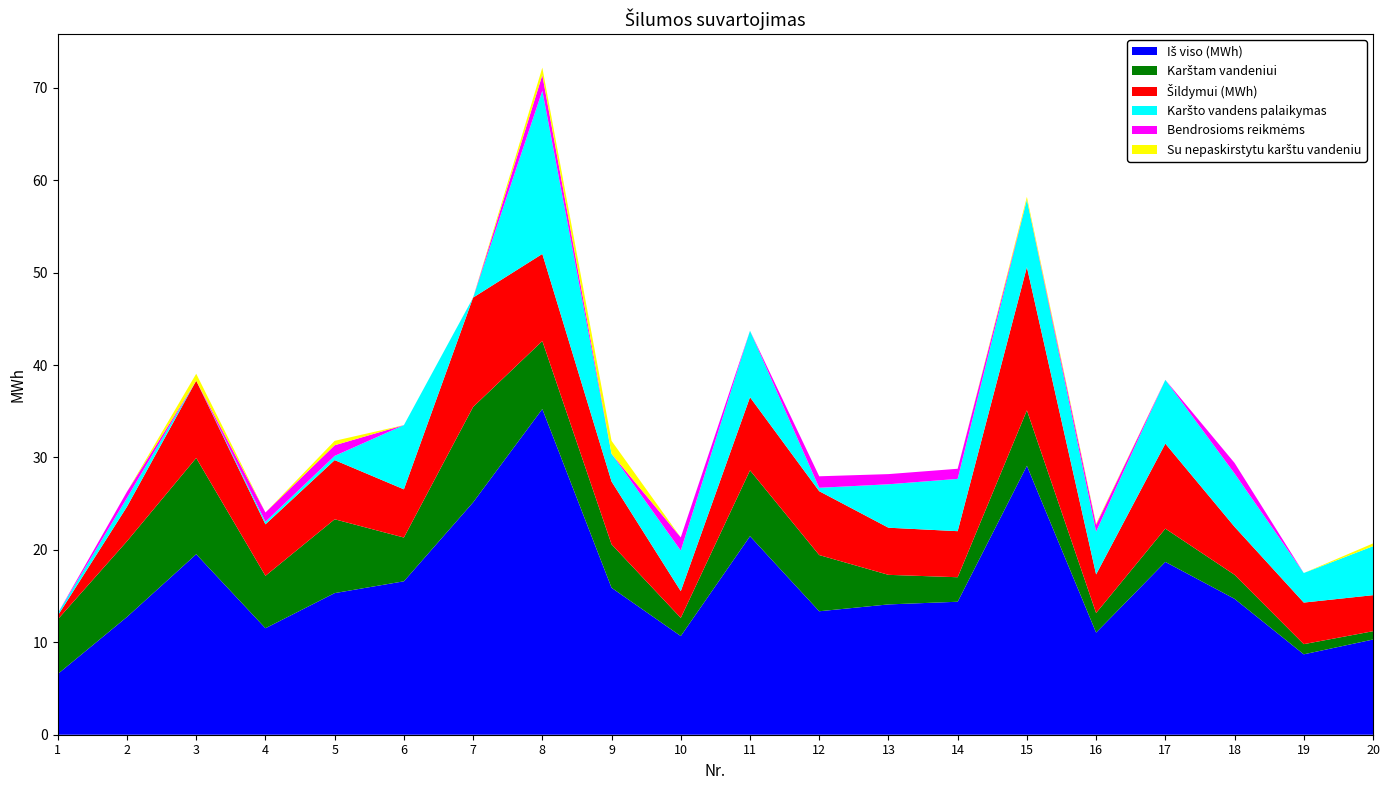

Reading left to right, what are all the values shown in this chart?

Iš viso (MWh): 1=6.6	2=12.7	3=19.5	4=11.5	5=15.3	6=16.6	7=25.1	8=35.2	9=15.9	10=10.7	11=21.5	12=13.4	13=14.1	14=14.4	15=29.1	16=11.0	17=18.7	18=14.7	19=8.7	20=10.3
Karštam vandeniui: 1=5.9	2=8.2	3=10.4	4=5.7	5=8.0	6=4.7	7=10.3	8=7.4	9=4.7	10=2.0	11=7.1	12=6.1	13=3.2	14=2.7	15=6.0	16=2.1	17=3.6	18=2.6	19=1.1	20=0.9
Šildymui (MWh): 1=0.4	2=3.7	3=8.4	4=5.6	5=6.4	6=5.2	7=11.8	8=9.4	9=6.8	10=2.9	11=7.9	12=6.9	13=5.1	14=5.0	15=15.5	16=4.2	17=9.2	18=5.2	19=4.5	20=3.9
Karšto vandens palaikymas: 1=0.2	2=0.9	3=0.0	4=0.3	5=0.5	6=6.9	7=0.0	8=17.7	9=3.0	10=4.4	11=7.2	12=0.4	13=4.7	14=5.7	15=7.3	16=4.6	17=6.9	18=5.8	19=3.2	20=5.3
Bendrosioms reikmėms: 1=0.0	2=0.7	3=0.0	4=1.0	5=1.2	6=0.0	7=0.0	8=1.7	9=0.0	10=1.4	11=0.0	12=1.2	13=1.1	14=1.1	15=0.0	16=0.8	17=0.0	18=1.1	19=0.0	20=0.0
Su nepaskirstytu karštu vandeniu: 1=0.0	2=0.0	3=0.8	4=0.0	5=0.5	6=0.0	7=0.0	8=0.8	9=1.4	10=0.0	11=0.0	12=0.0	13=0.0	14=0.0	15=0.3	16=0.1	17=0.0	18=0.0	19=0.0	20=0.3